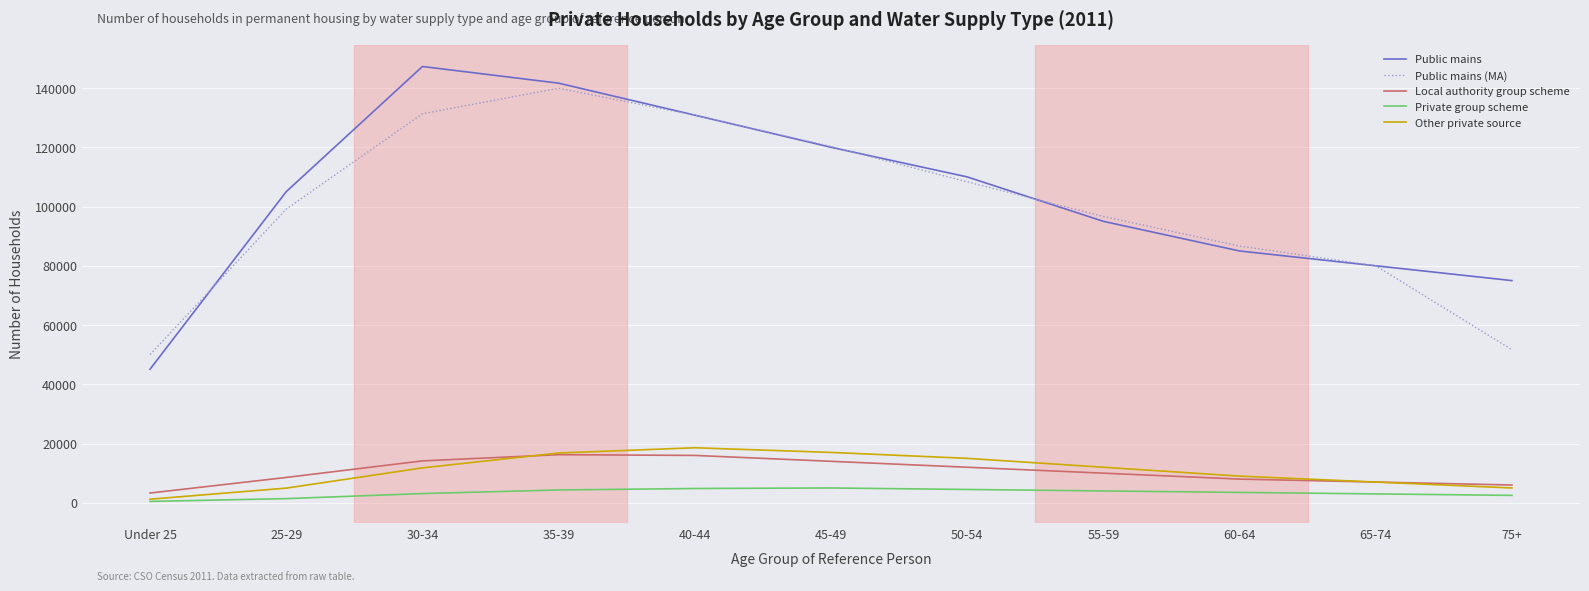

What are all the series names shown in the legend?

Public mains, Public mains (MA), Local authority group scheme, Private group scheme, Other private source